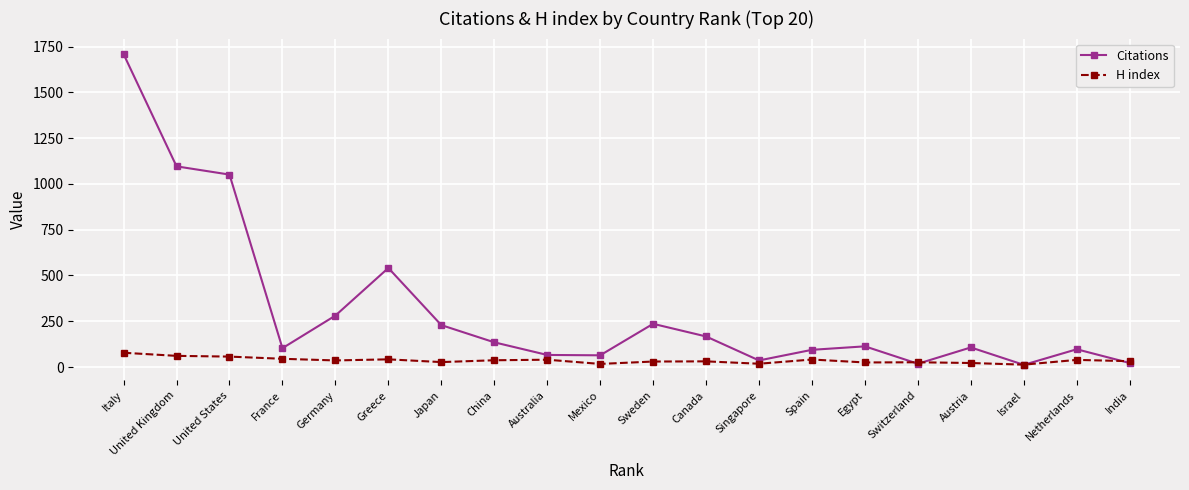

What are all the series names shown in the legend?

Citations, H index